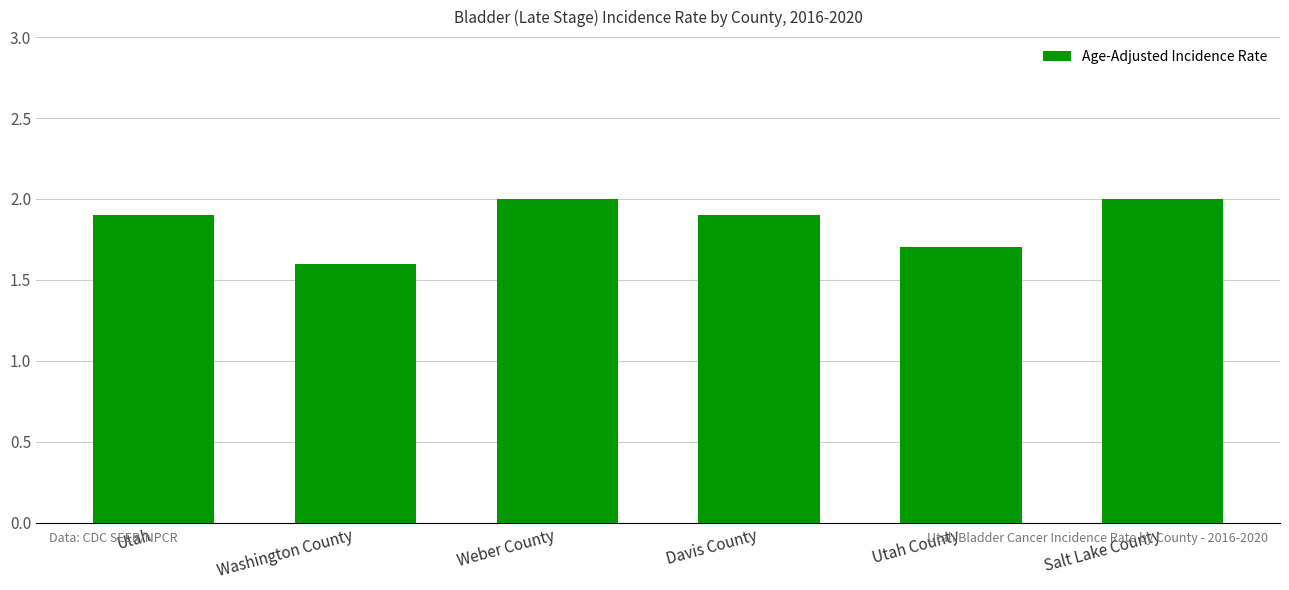

How many values are between 1 and 2?

6